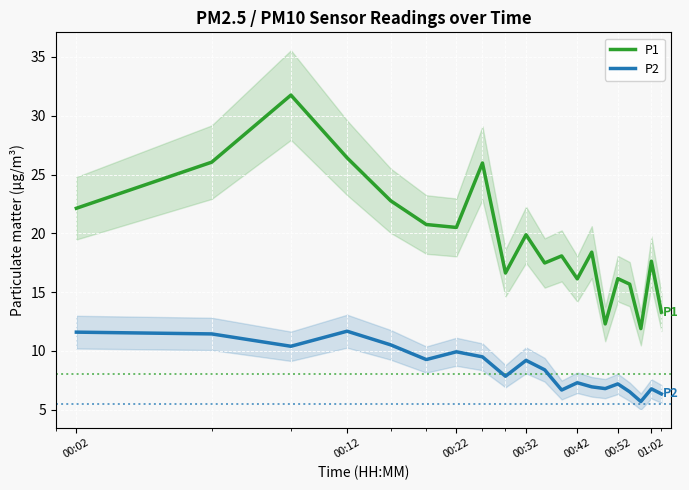

True or false: P2 and P1 cross at least once.

False